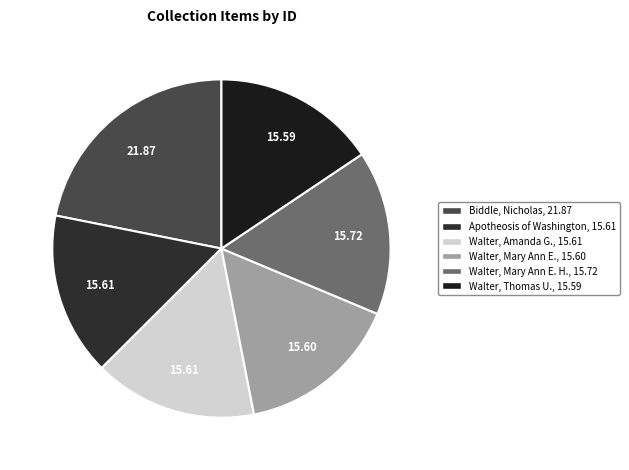

How many slices are in this pie chart?

6